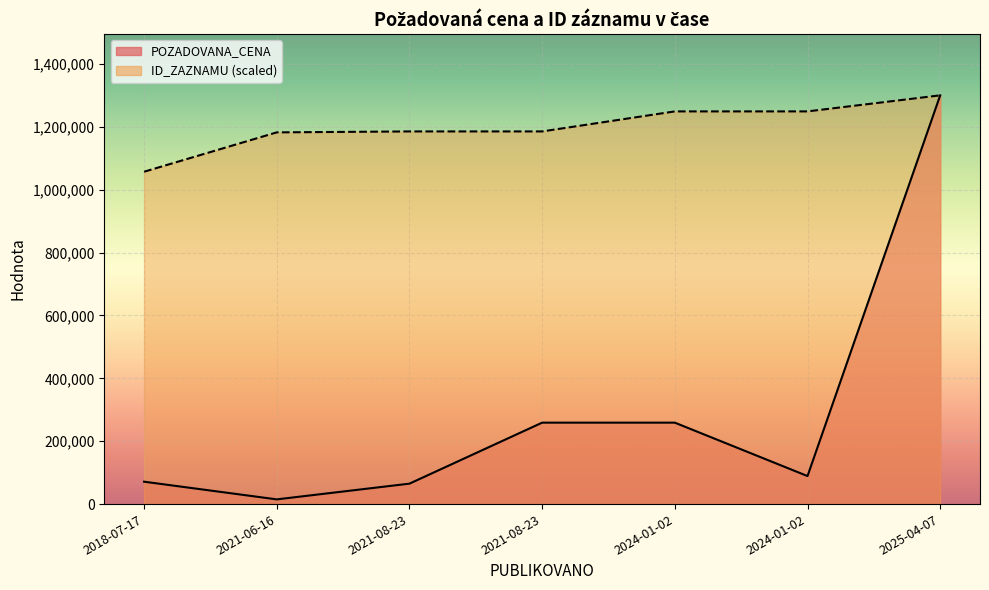

Where does the data first go above 89140?

2021-08-23